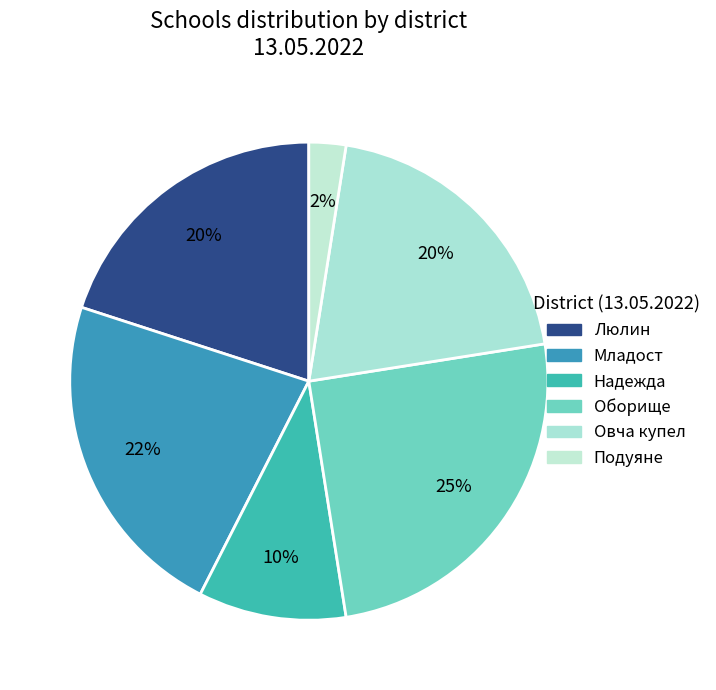

True or false: Люлин accounts for 13% of the total.

False